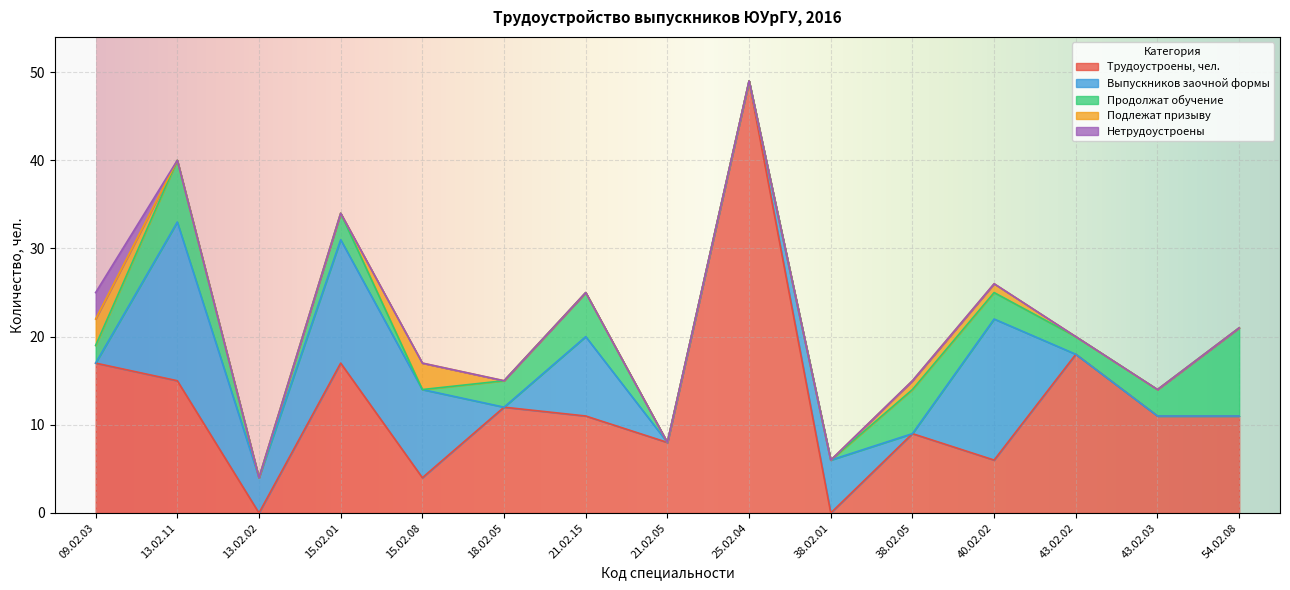

Count the Подлежат призыву values in the range 0 to 1.

13